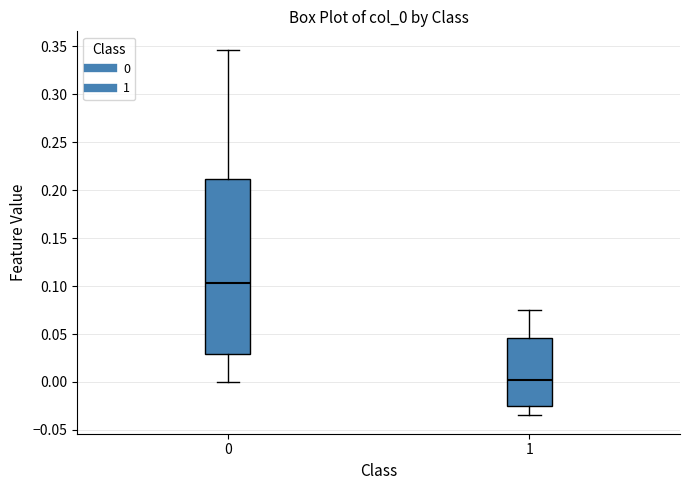

Which box is the tallest, from its lower edge to its upper edge?

0